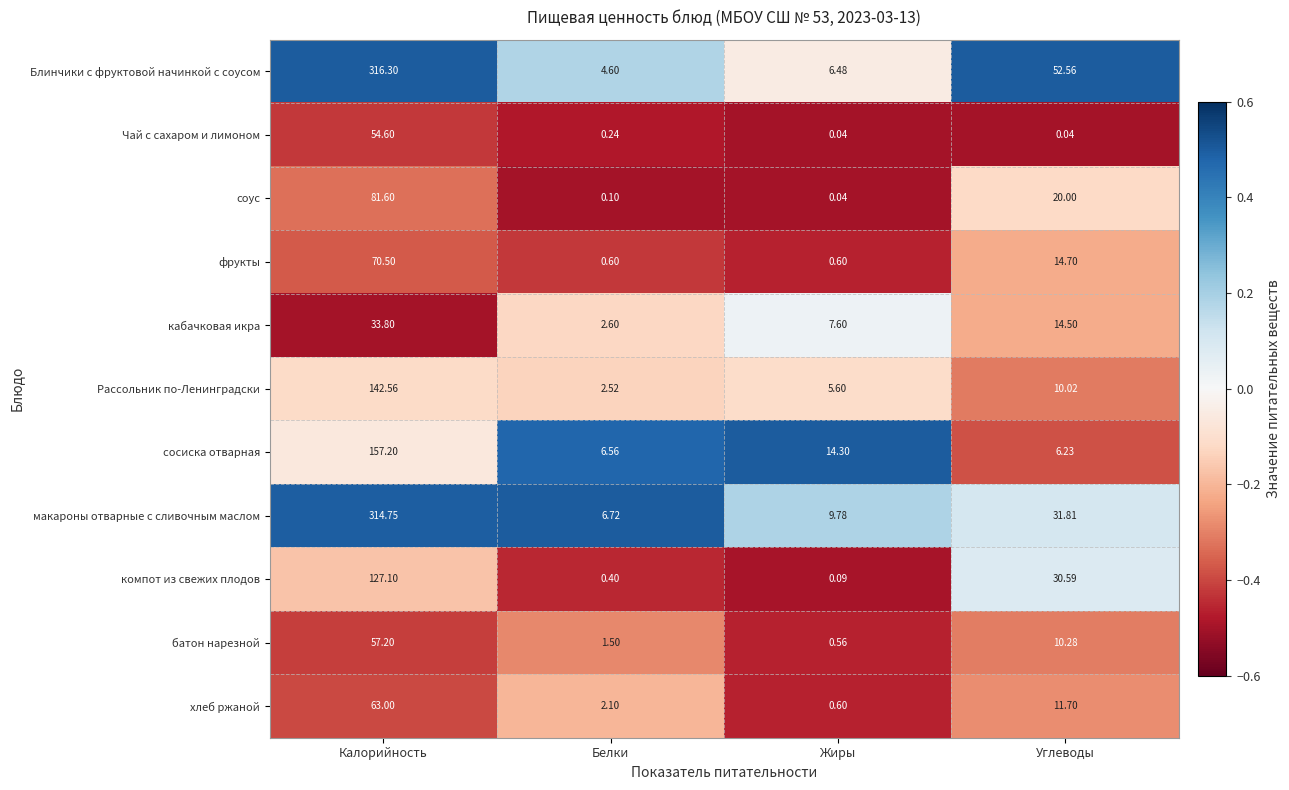

At which label is хлеб ржаной closest to 31?

Углеводы